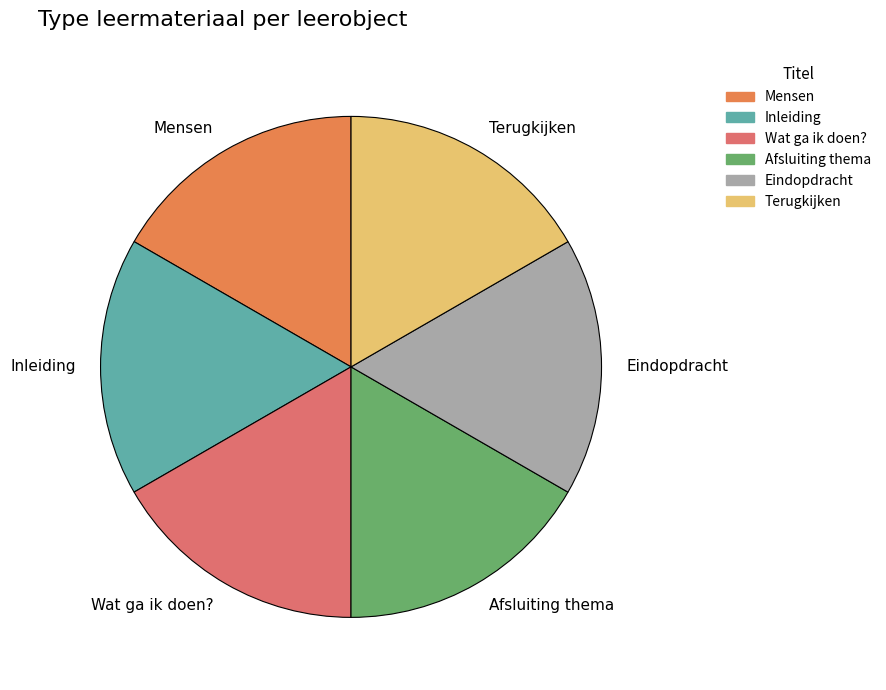

What is the ratio of the value at Eindopdracht to the value at Mensen?

1.0